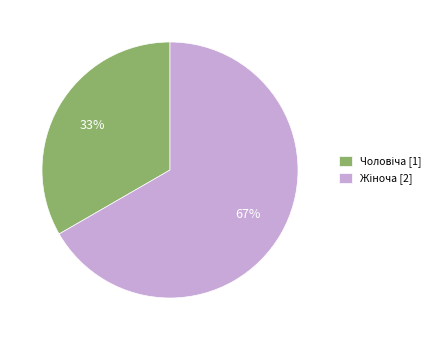

Does any single category account for the majority?

Yes